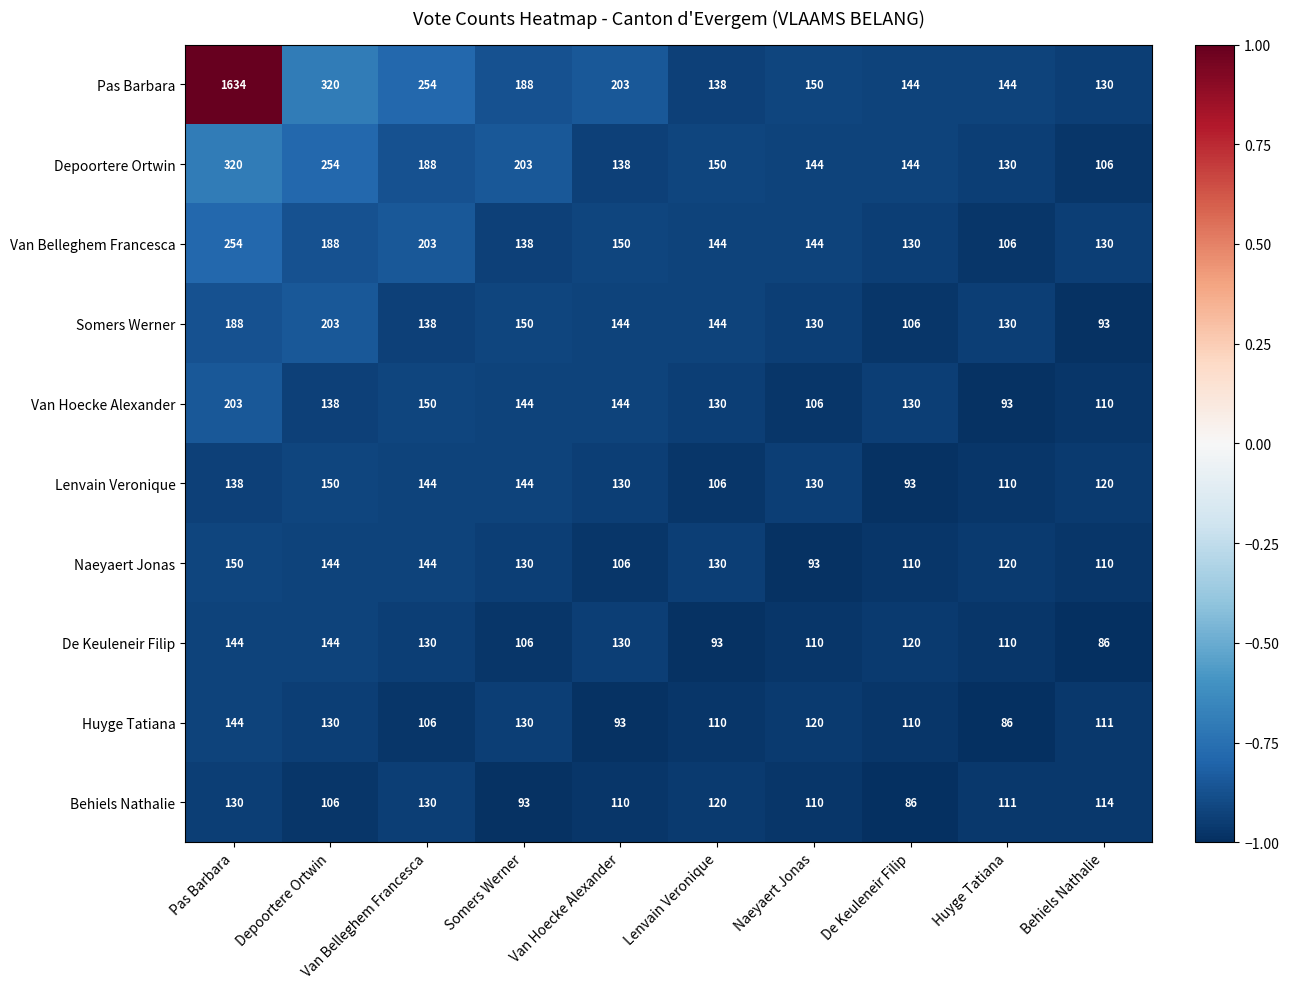

What is the average value of the Naeyaert Jonas series?

124